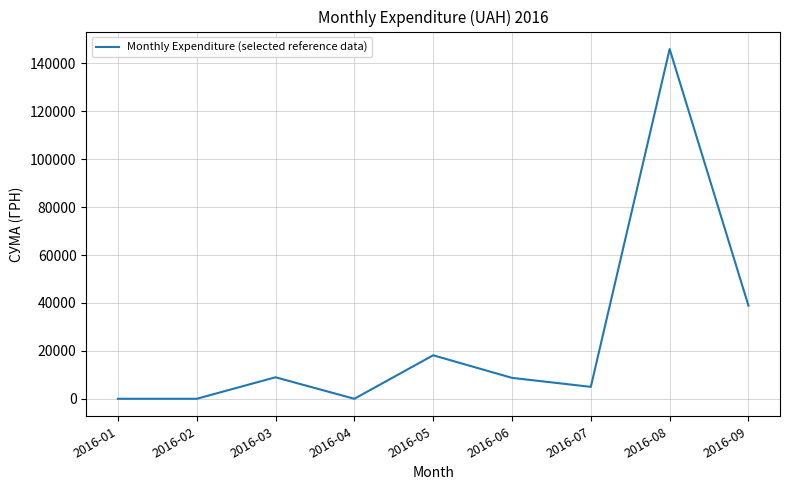

How many lines are shown in the chart?

1